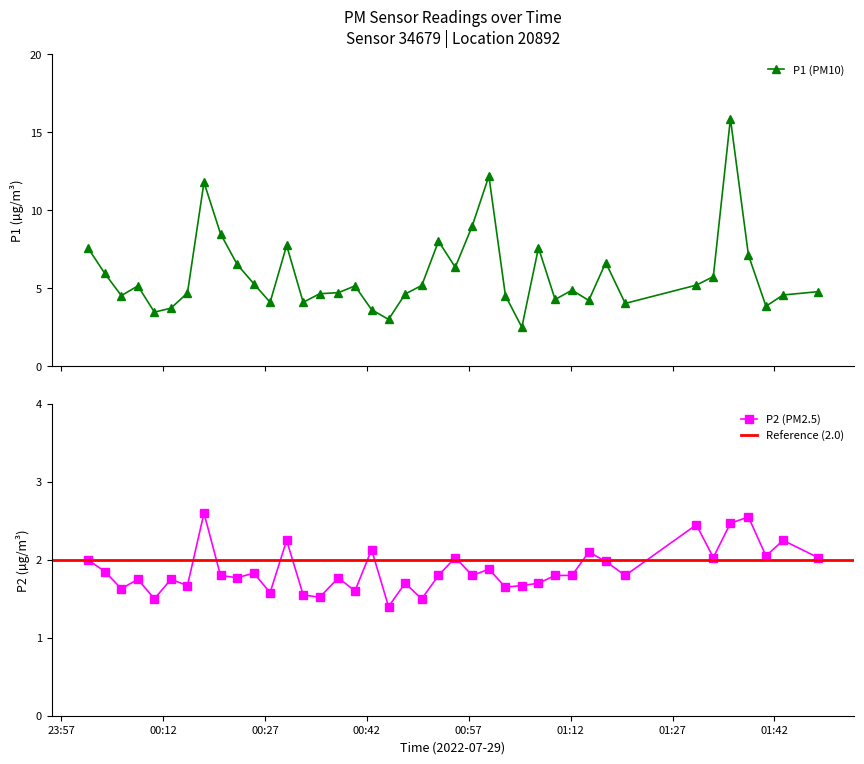

Which series has the widest spread of values?

P1